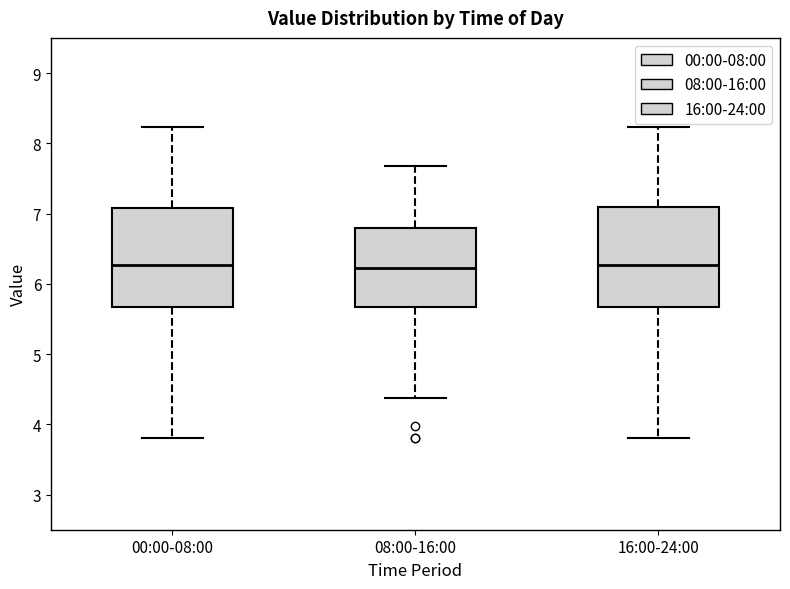

Where is the lower edge of the box for 16:00-24:00 on the y-axis? The values are not printed on the chart, so give them approximately, as read against the axis.

5.7